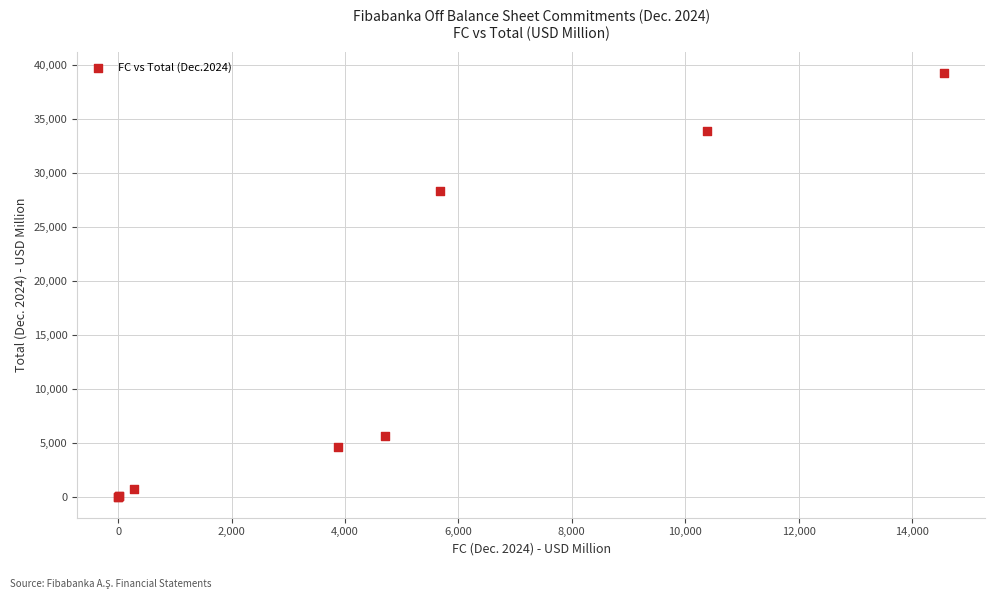

What Y value in the scatter plot is closest to 19617?

28294.6